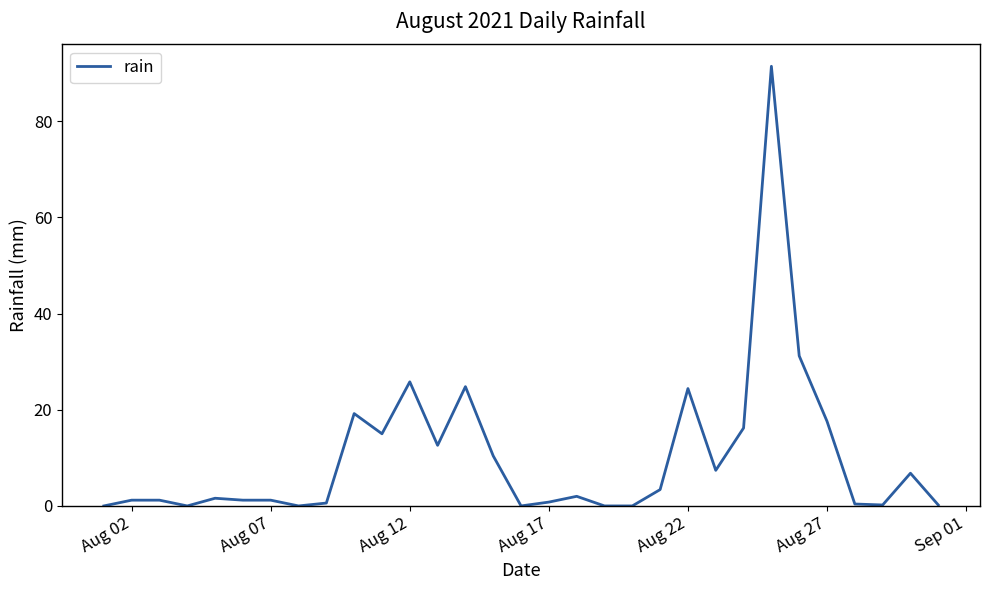

What is the greatest value displayed?

91.4